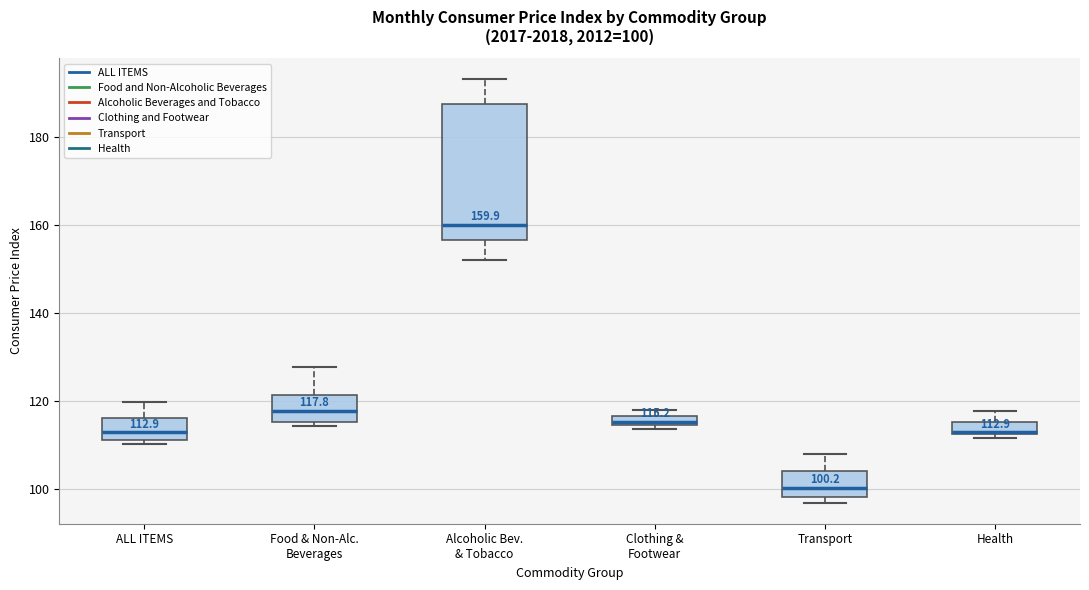

Which box has the highest median line?

Alcoholic Bev. & Tobacco